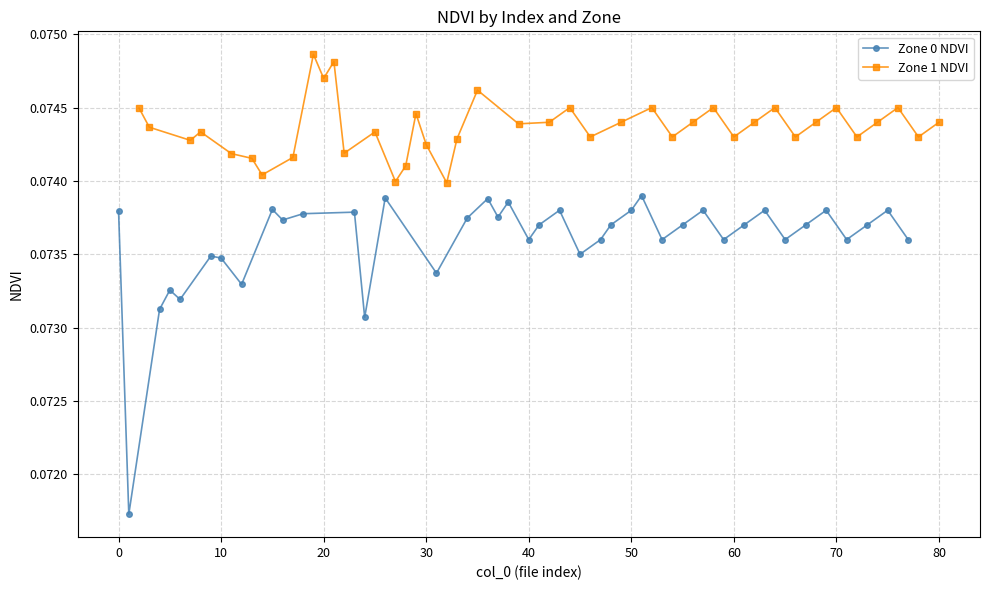

Count the Zone 0 NDVI values in the range 0 to 1.

40